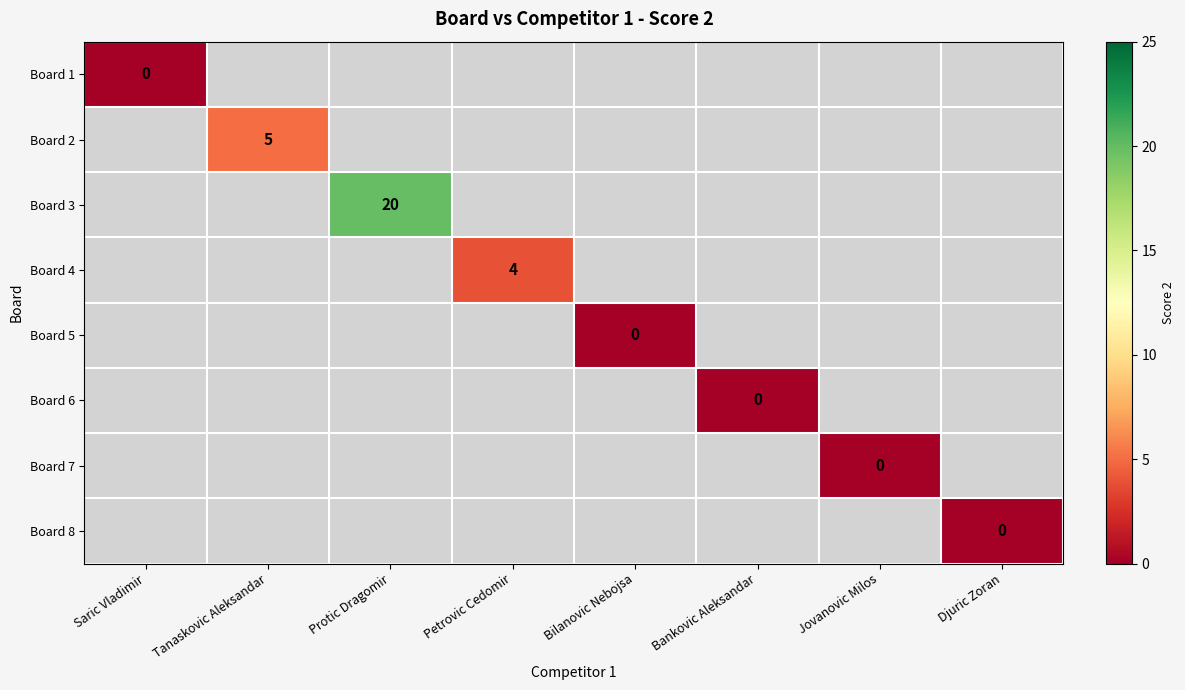

Which category has the highest value across all series?

Protic Dragomir